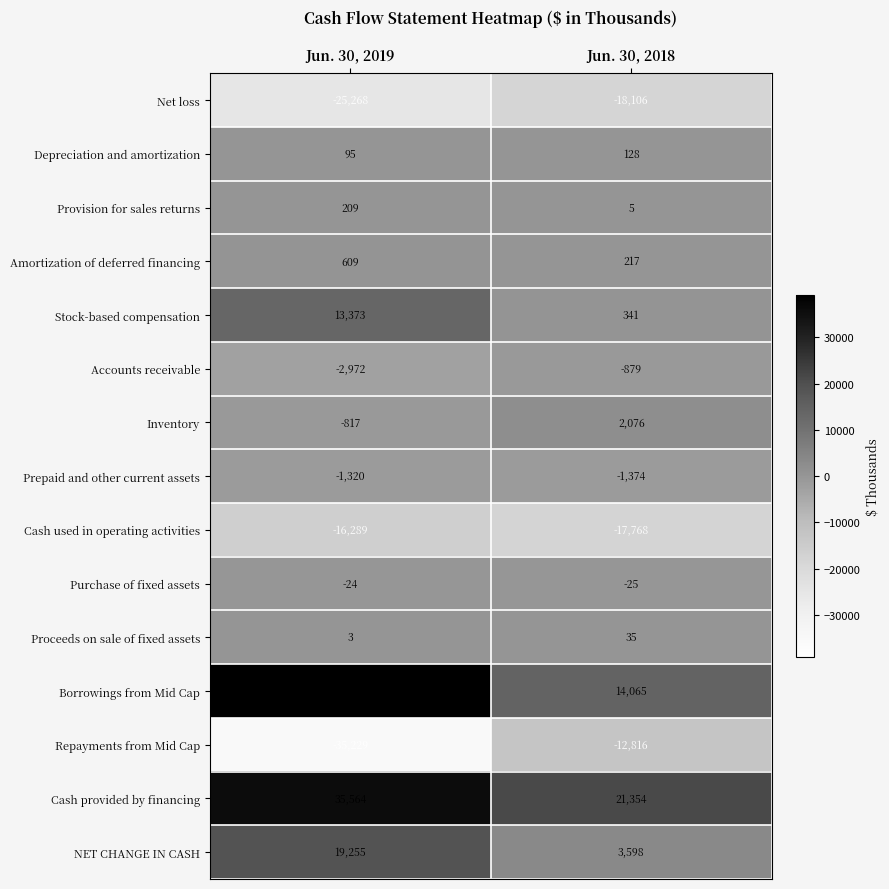

What is the sum of all Provision for sales returns values?

214